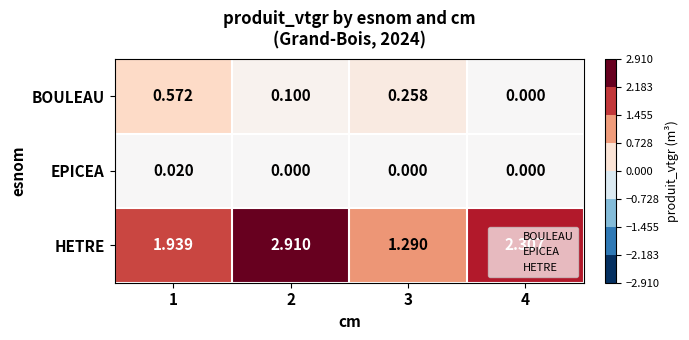

List the series in order of their peak value, highest first.

HETRE, BOULEAU, EPICEA